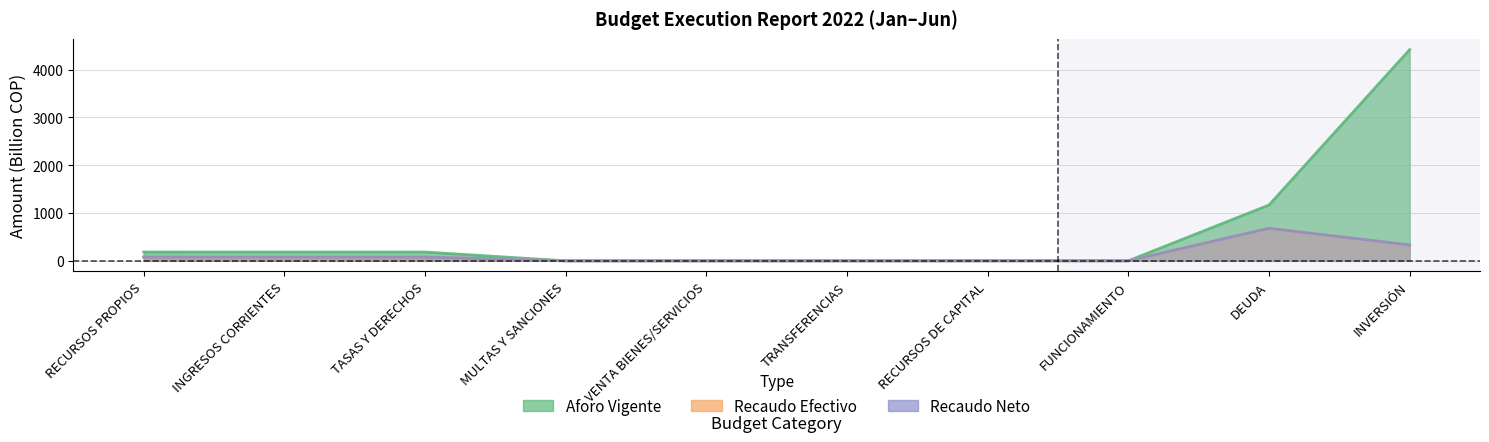

What value does the Aforo Vigente series have at TASAS Y DERECHOS?

184.6